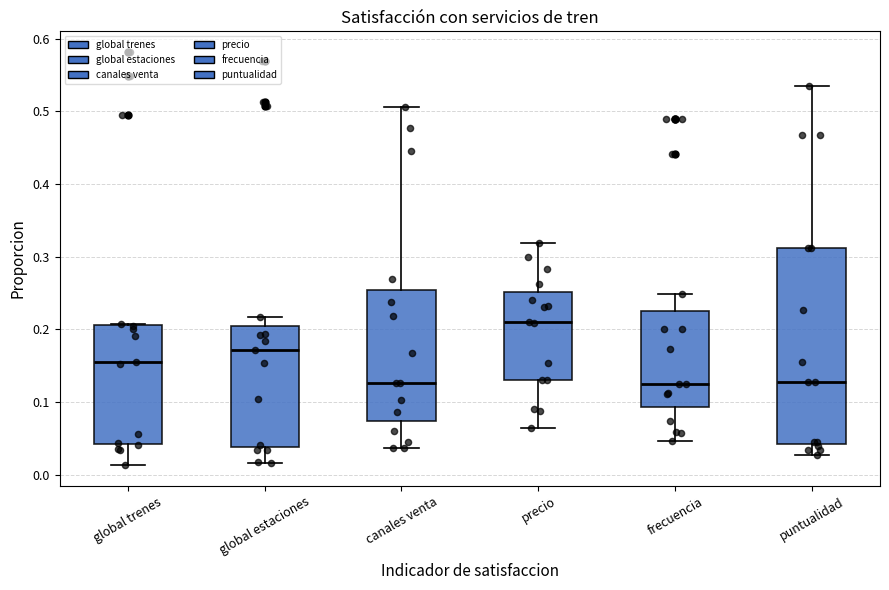

Where does the lower whisker of the box for frecuencia end on the y-axis? The values are not printed on the chart, so give them approximately, as read against the axis.

0.05